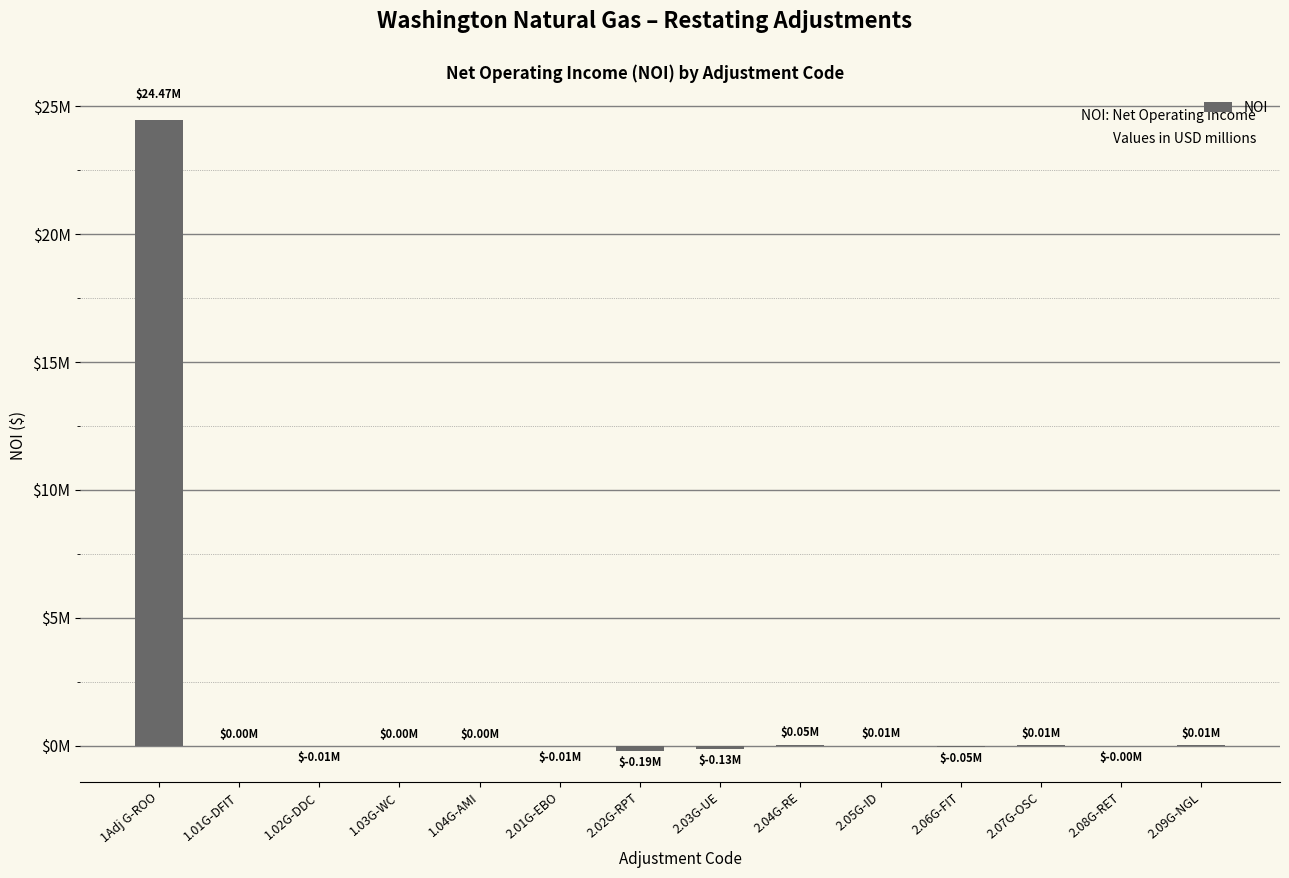

What is the average value?

1725286